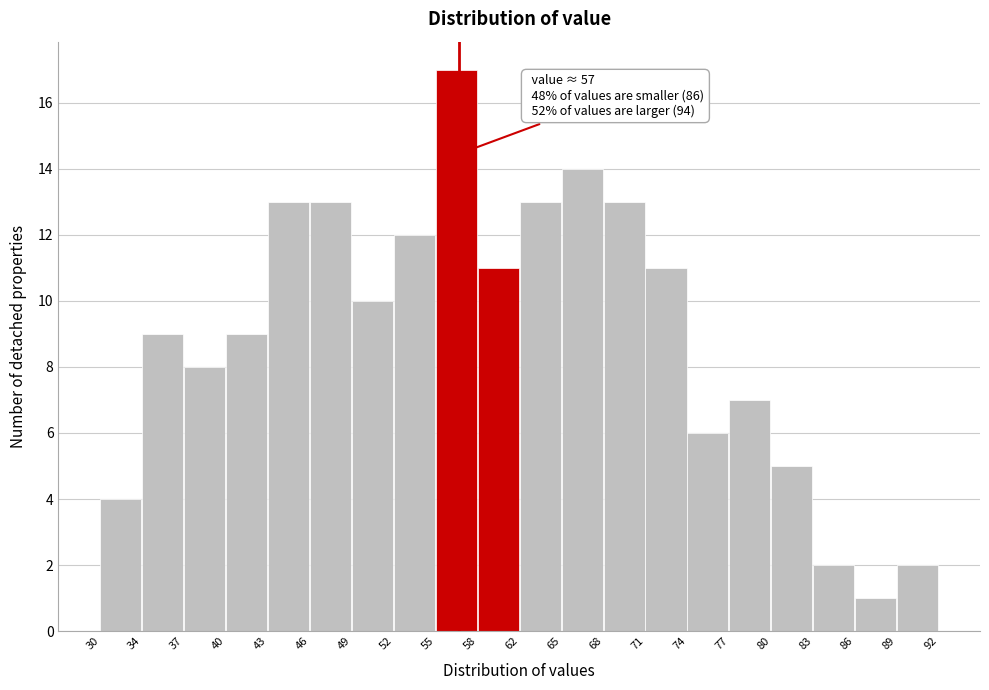

Over which range of the x-axis is the bar tallest?

55 to 58